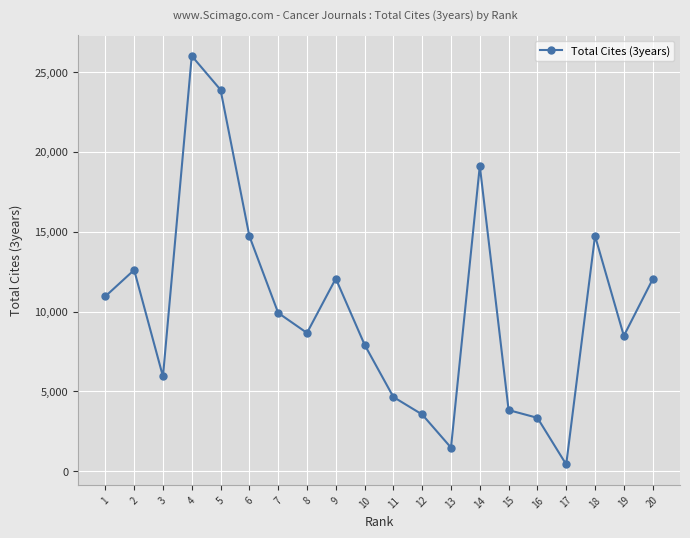

What is the maximum value shown in the chart?

26011